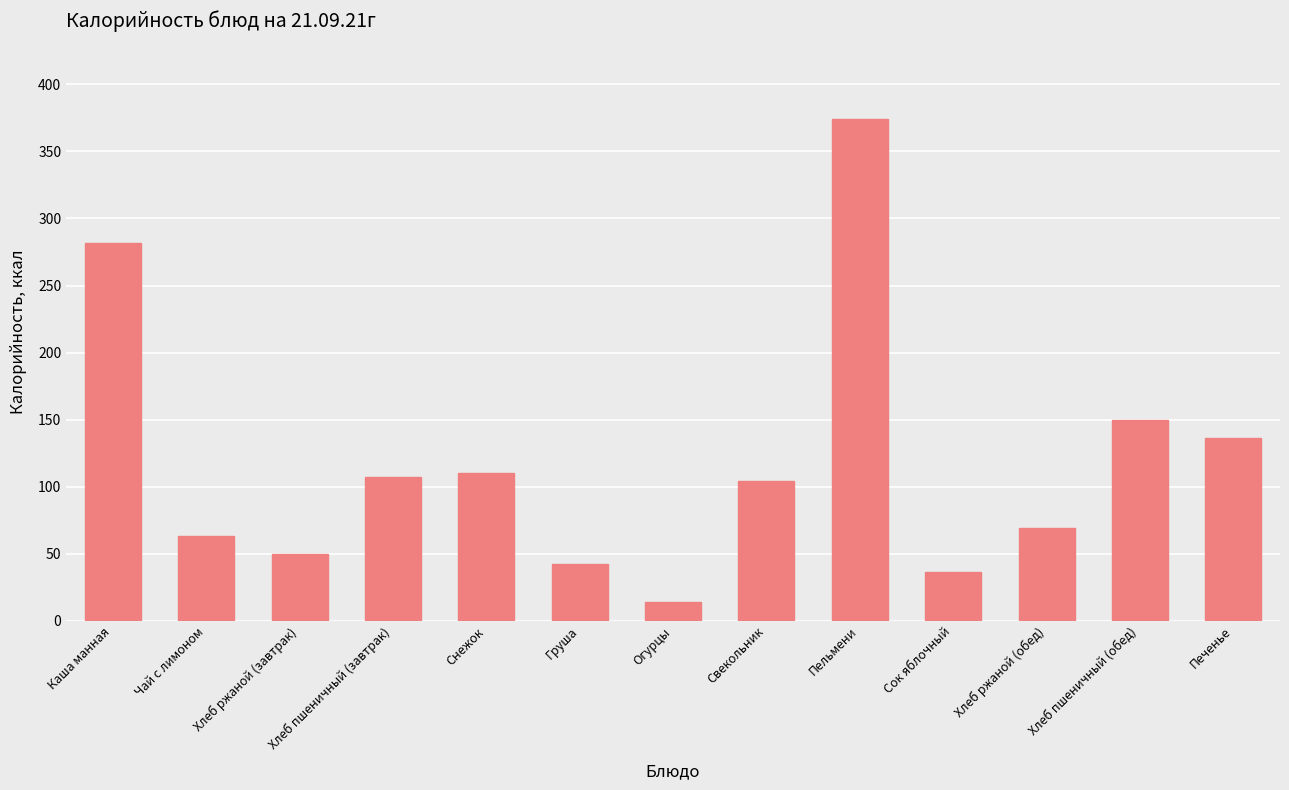

Are the bars horizontal?

No